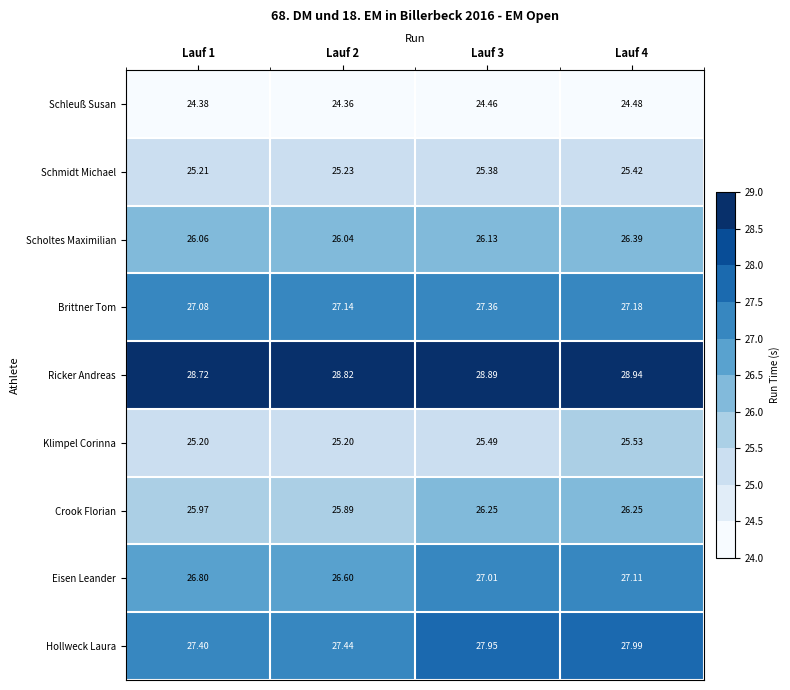

List the series in order of their peak value, highest first.

Ricker Andreas, Hollweck Laura, Brittner Tom, Eisen Leander, Scholtes Maximilian, Crook Florian, Klimpel Corinna, Schmidt Michael, Schleuß Susan